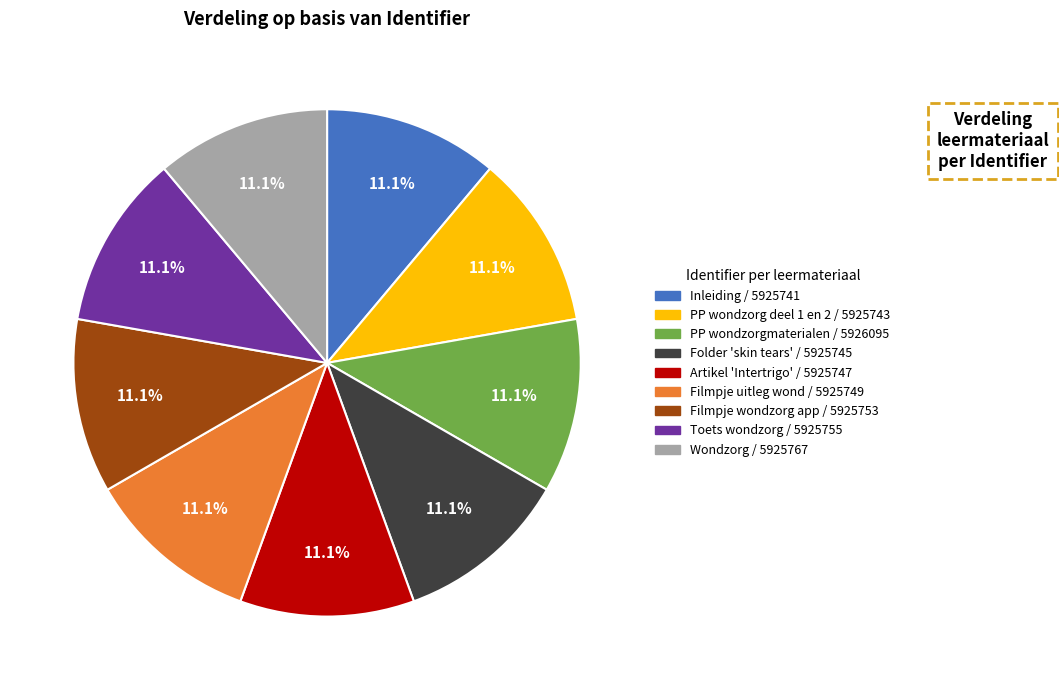

Is there any slice that represents more than half of the pie?

No